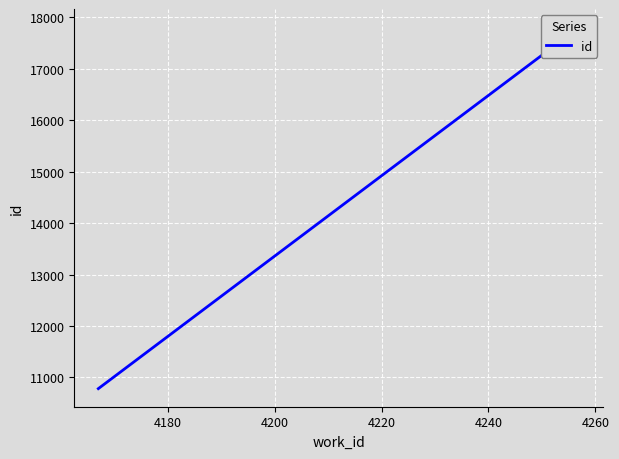

What is the greatest value displayed?

17811